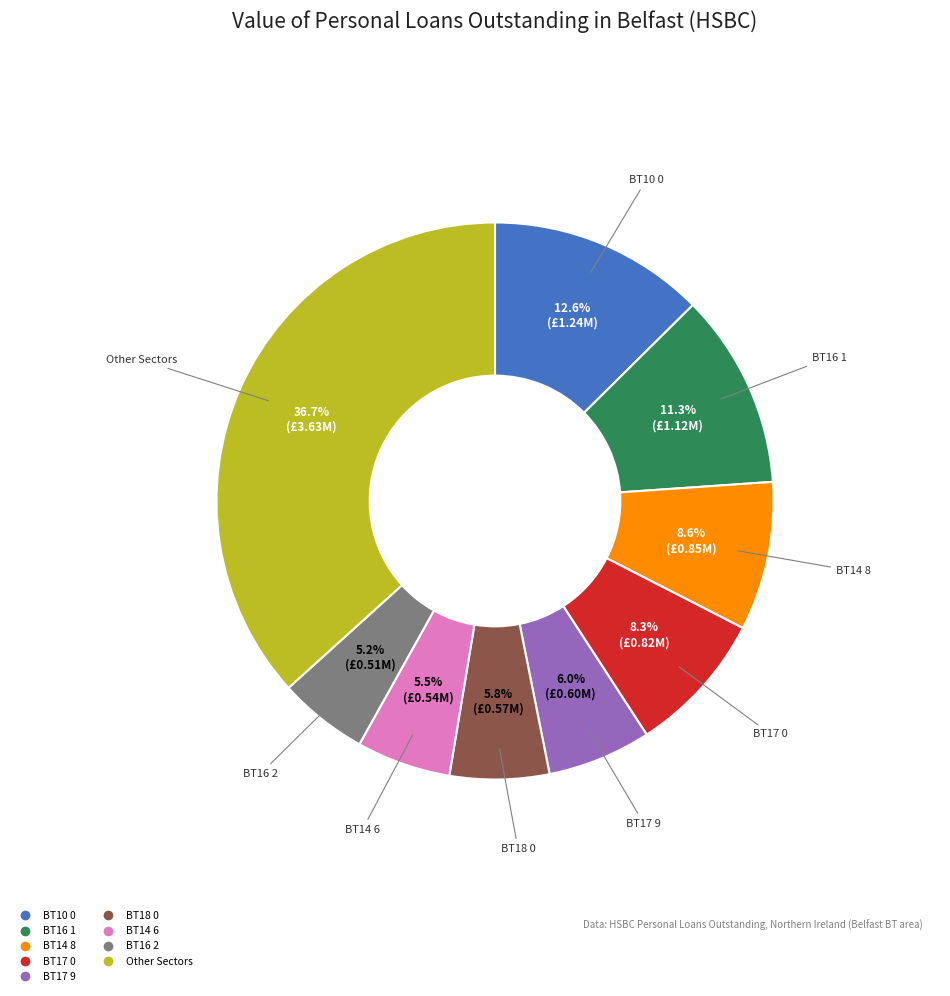

Does any single category account for the majority?

No